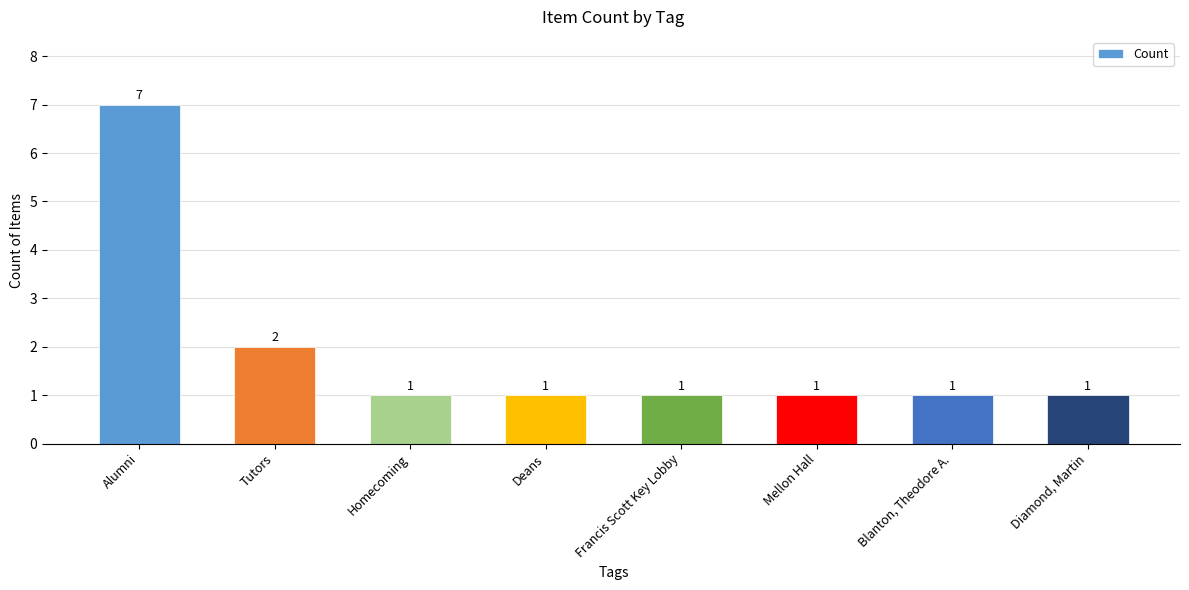

What position from the left is Alumni?

1